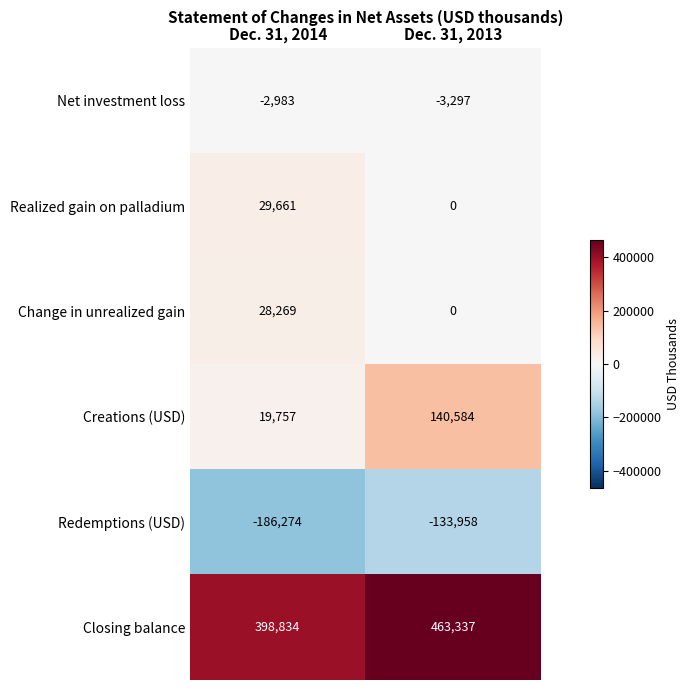

The Closing balance series shows 242524 at Dec. 31, 2013. True or false?

False